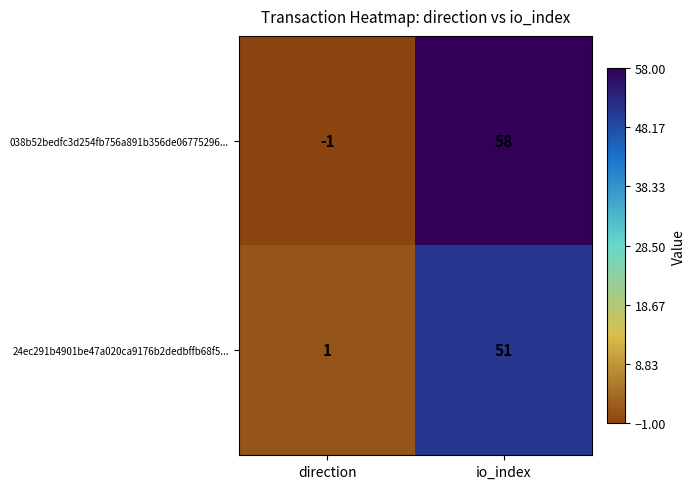

Is it true that 24ec291b4901be47a020ca9176b2dedbffb68f5... equals 79 at io_index?

False